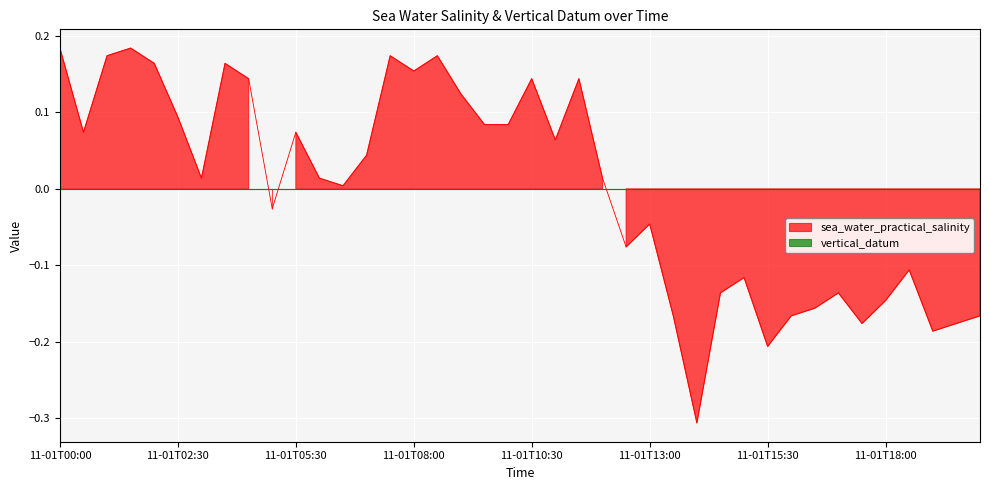

What is the label of the 6th point from the right?

2009-11-01T17:30